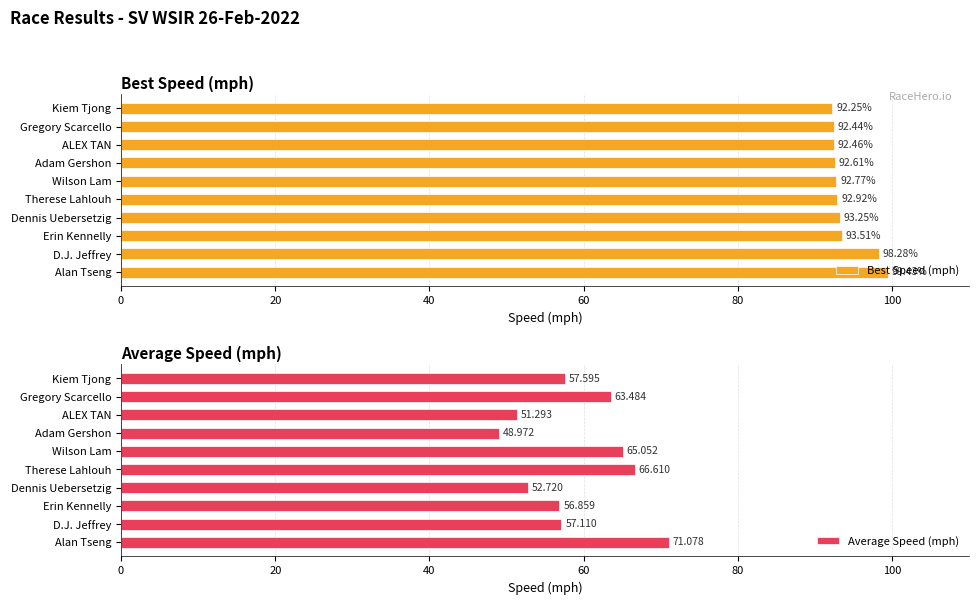

What is the average value of the Average Speed (mph) series?

59.1